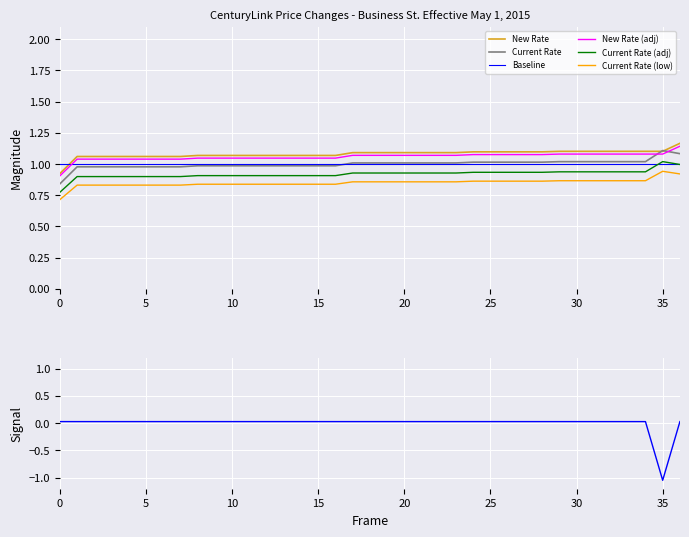

At how many categories does at least one series exceed 0?

37